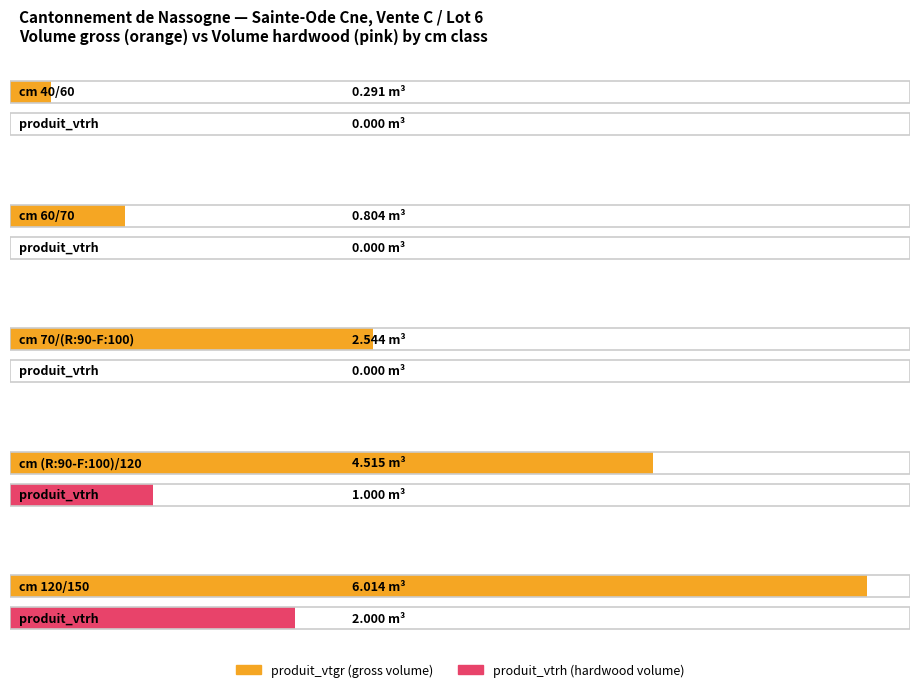

Reading right to left, extract all data points from this chart.

produit_vtgr: 120/150=6.0	(R:90-F:100)/120=4.5	70/(R:90-F:100)=2.5	60/70=0.8	40/60=0.3
produit_vtrh: 120/150=2.0	(R:90-F:100)/120=1.0	70/(R:90-F:100)=0.0	60/70=0.0	40/60=0.0